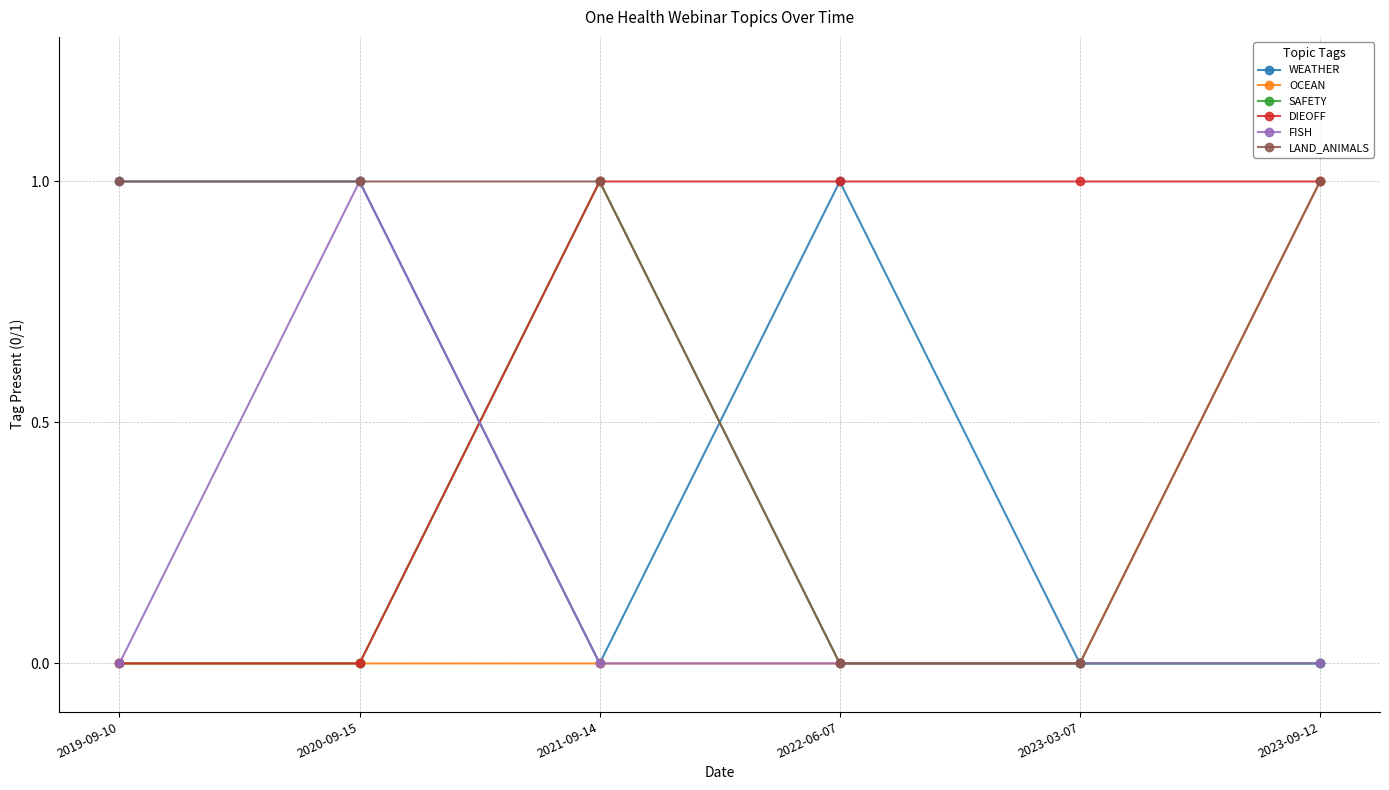

At which category does FISH reach its first local peak?

2020-09-15